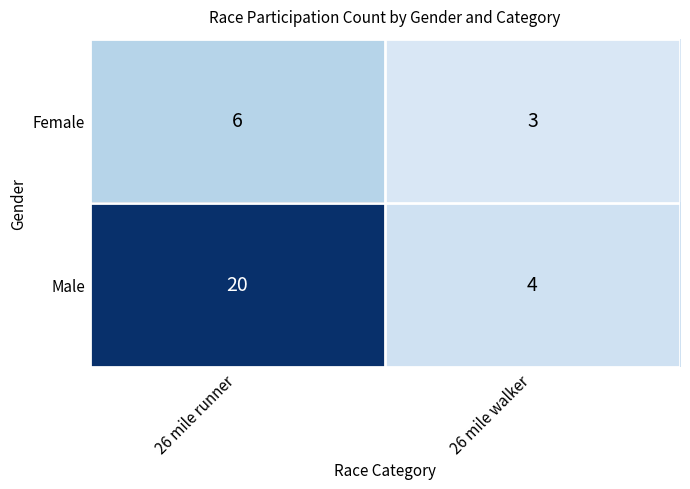

Reading left to right, what are all the values shown in this chart?

Female: 6	3
Male: 20	4